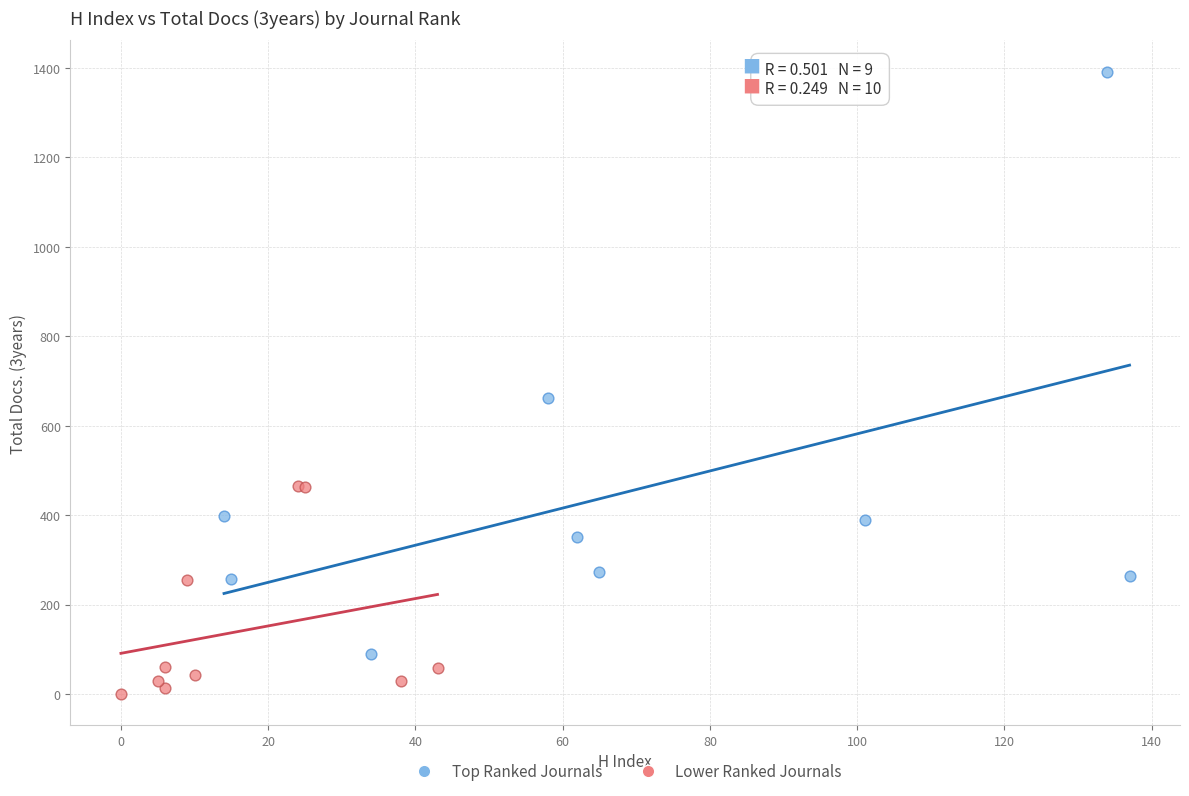

Which series reaches the maximum Y coordinate?

Top Ranked Journals